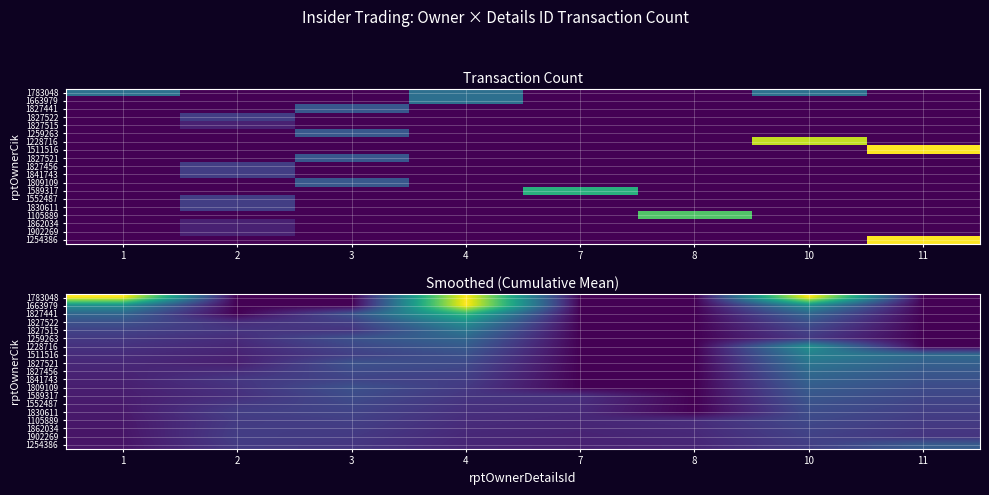

True or false: 1902269 has a value of 1.0 at 3.

False